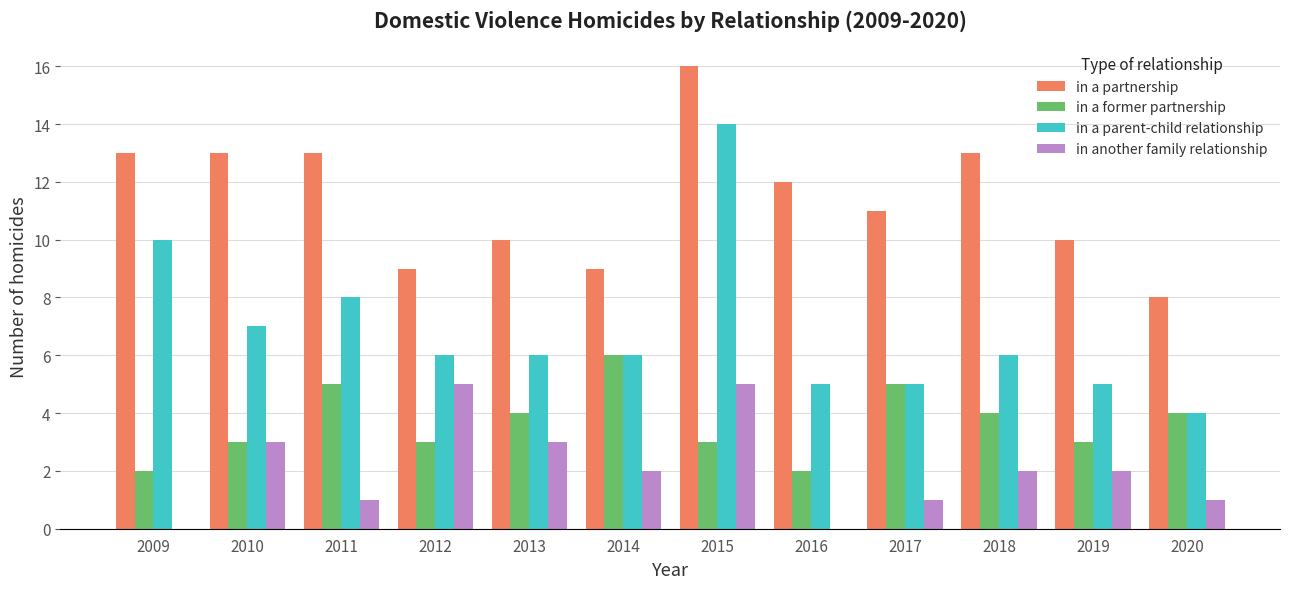

Which series has the widest spread of values?

in a parent-child relationship